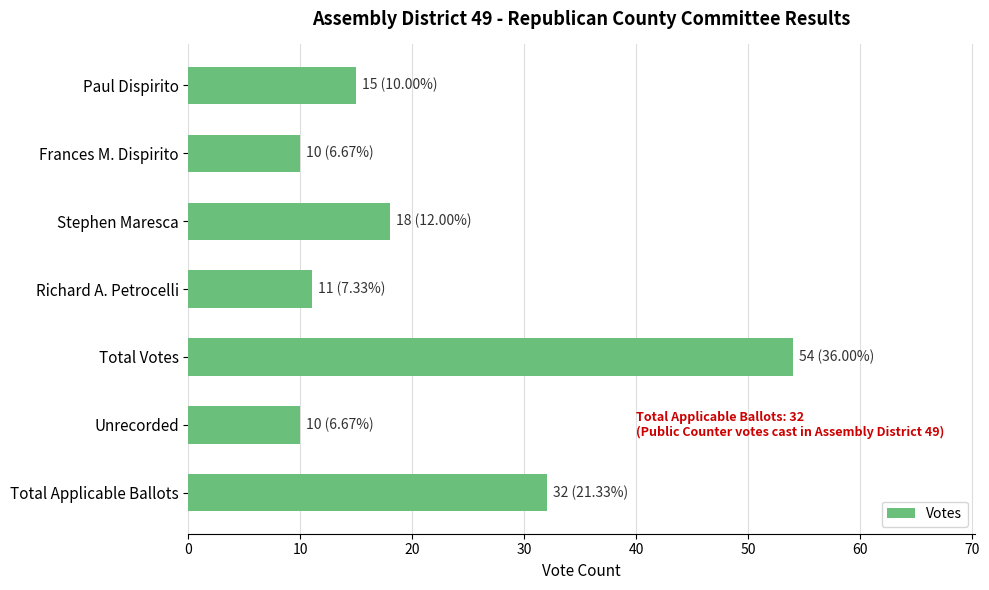

Reading bottom to top, transcribe all the data shown in this chart.

Total Applicable Ballots=32	Unrecorded=10	Total Votes=54	Richard A. Petrocelli=11	Stephen Maresca=18	Frances M. Dispirito=10	Paul Dispirito=15